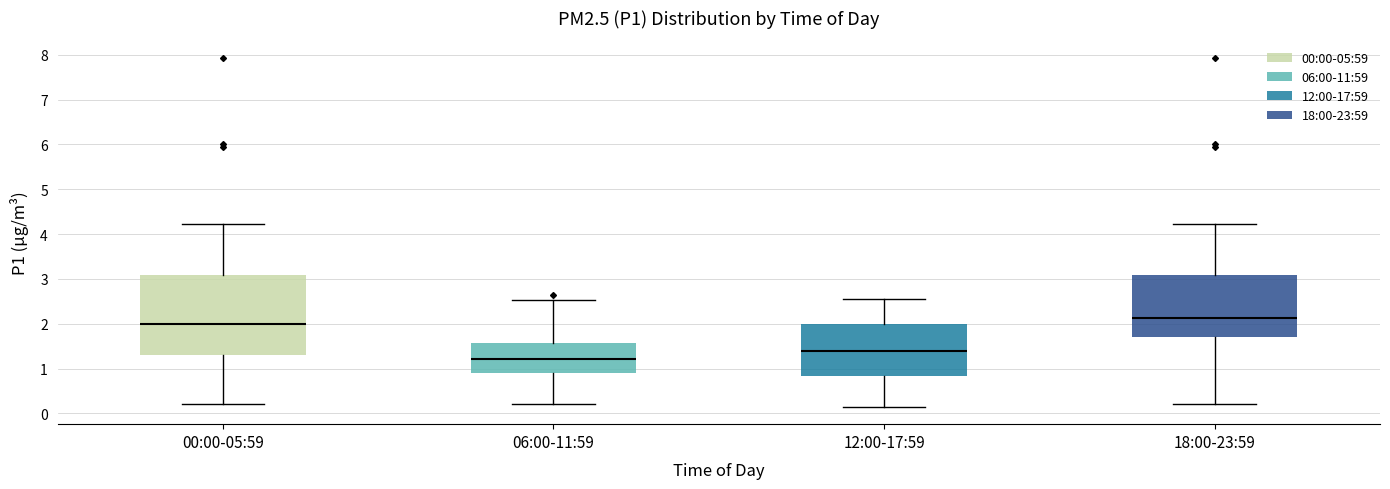

Reading left to right, read every box against the y-axis: the position of its median line, the range the box covers, and the ends of its whiskers. The values are not printed on the chart, so give them approximately, as read against the axis.

00:00-05:59: median 2.0, box 1.3 to 3.1, whiskers 0.2 to 4.2
06:00-11:59: median 1.2, box 0.9 to 1.6, whiskers 0.2 to 2.5
12:00-17:59: median 1.4, box 0.8 to 2.0, whiskers 0.2 to 2.6
18:00-23:59: median 2.1, box 1.7 to 3.1, whiskers 0.2 to 4.2